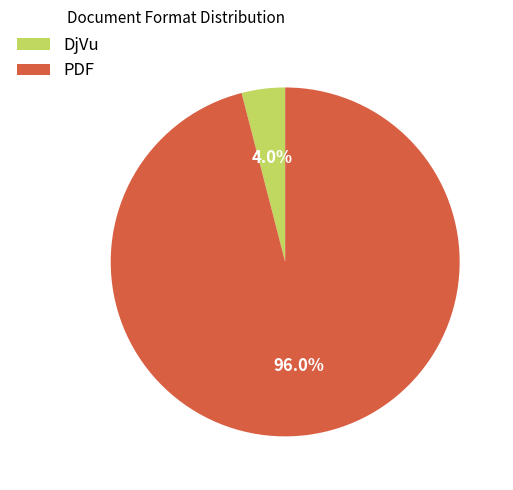

Do PDF and DjVu together represent more than half of the pie?

Yes